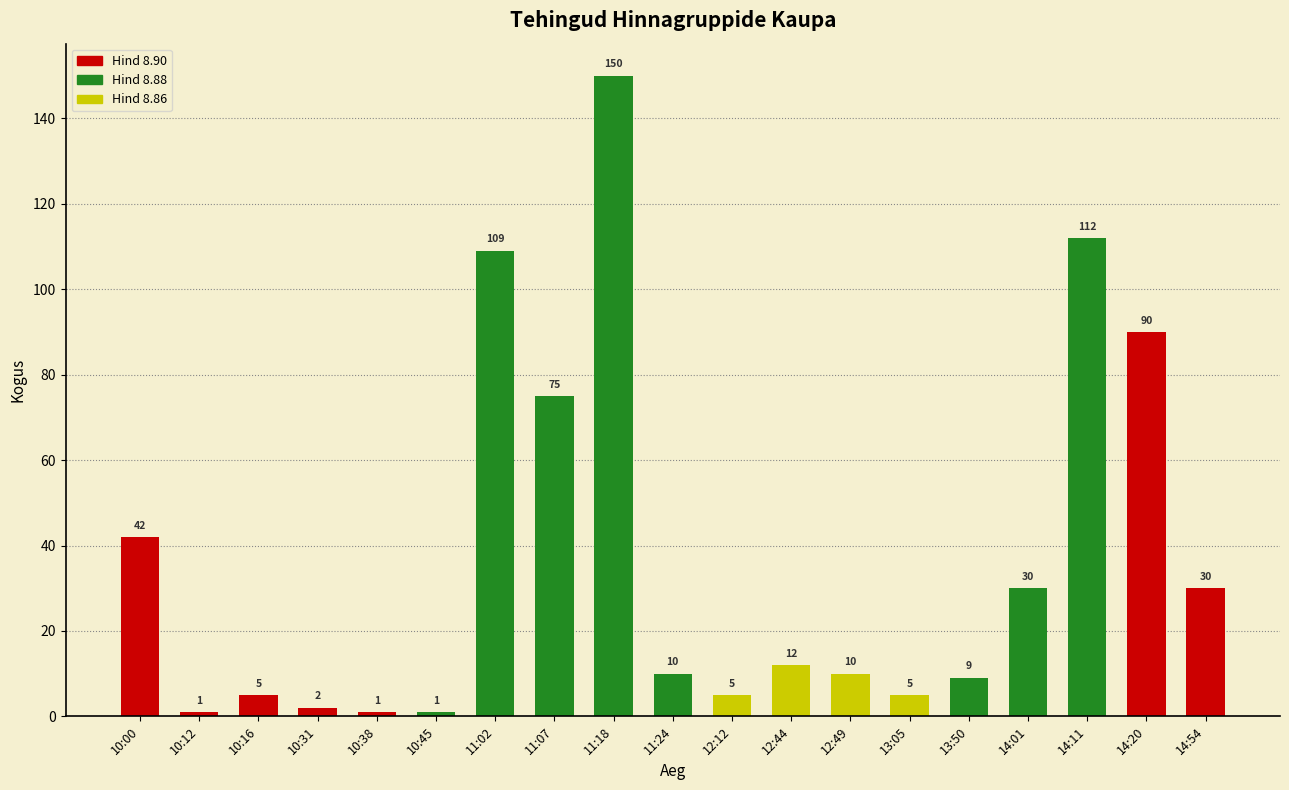

Where does the data first go above 10?

10:00